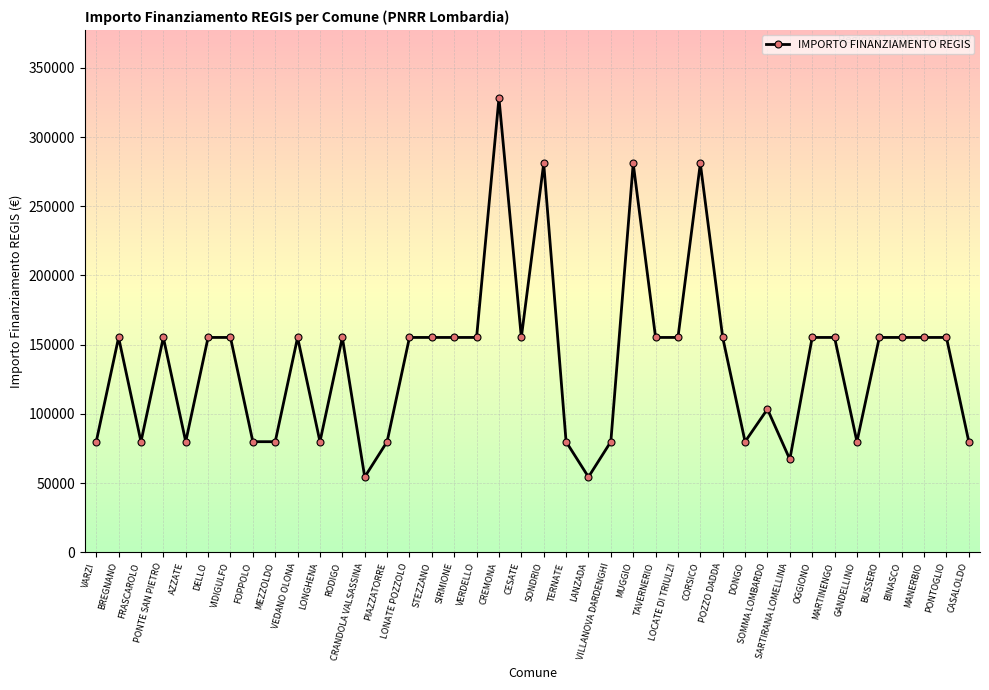

Count the number of categories in the chart.

40